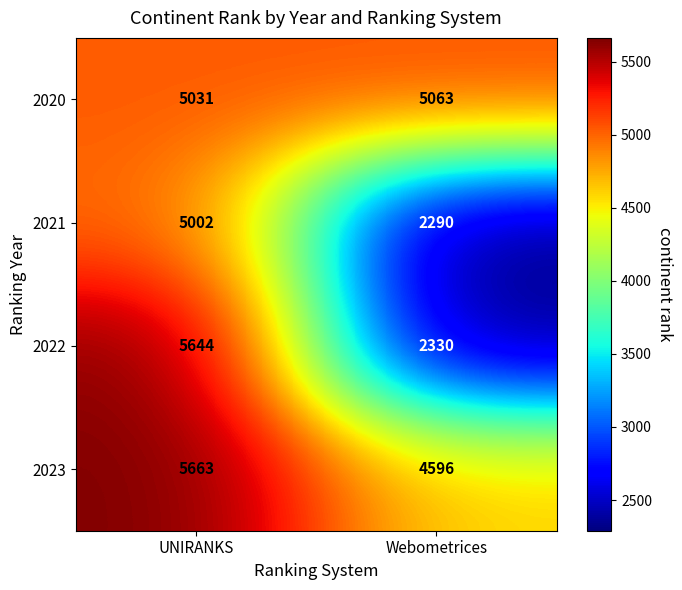

The value of 2023 at Webometrices is 4596. True or false?

True